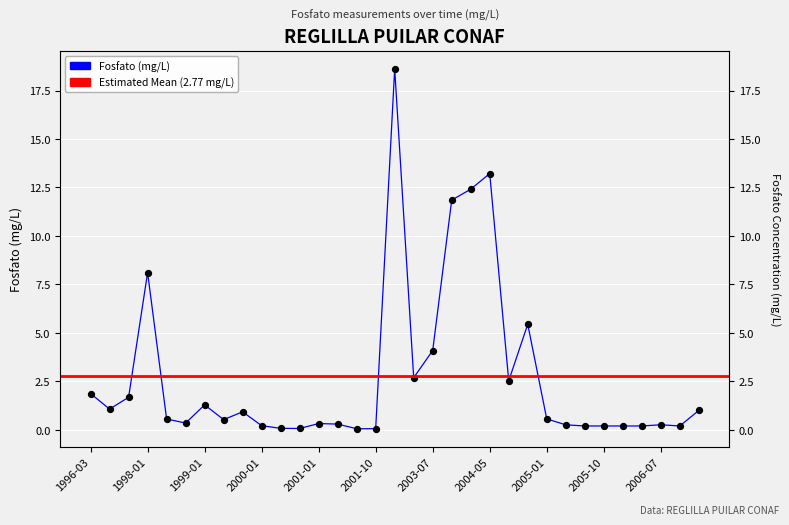

What is the change in value from 2004-01 to 2006-02?

-12.2